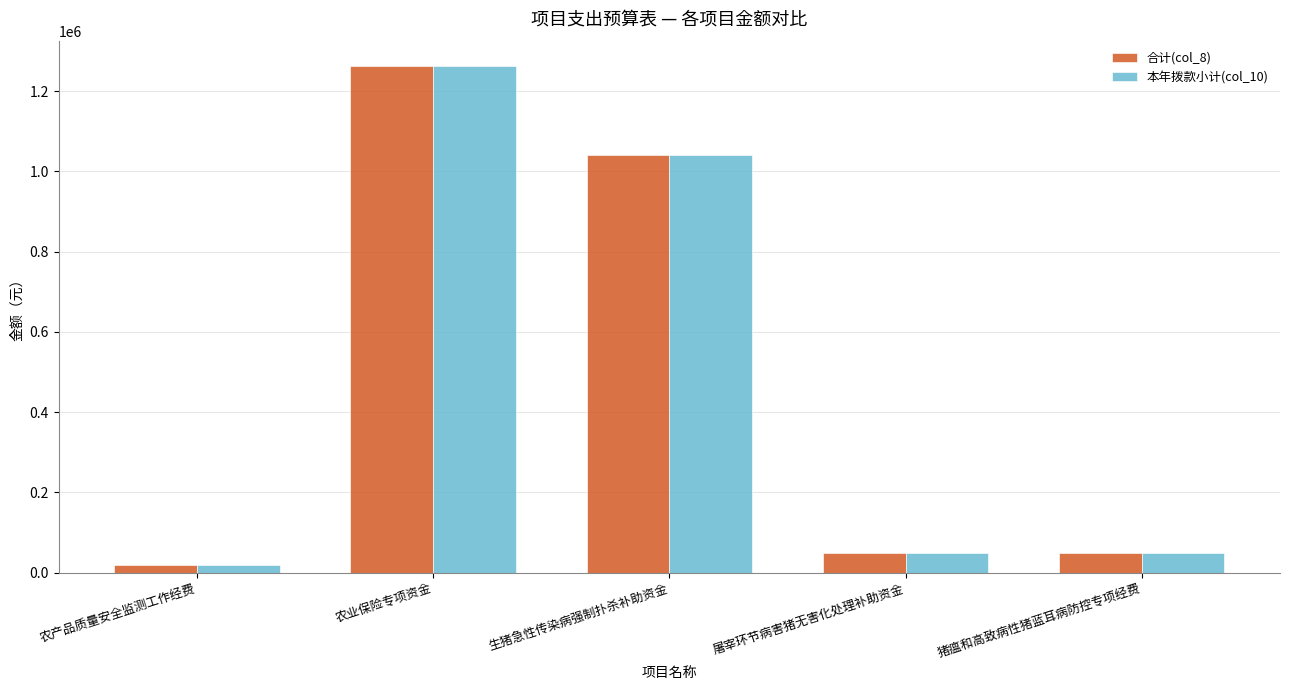

Which label corresponds to the smallest value in the chart?

农产品质量安全监测工作经费